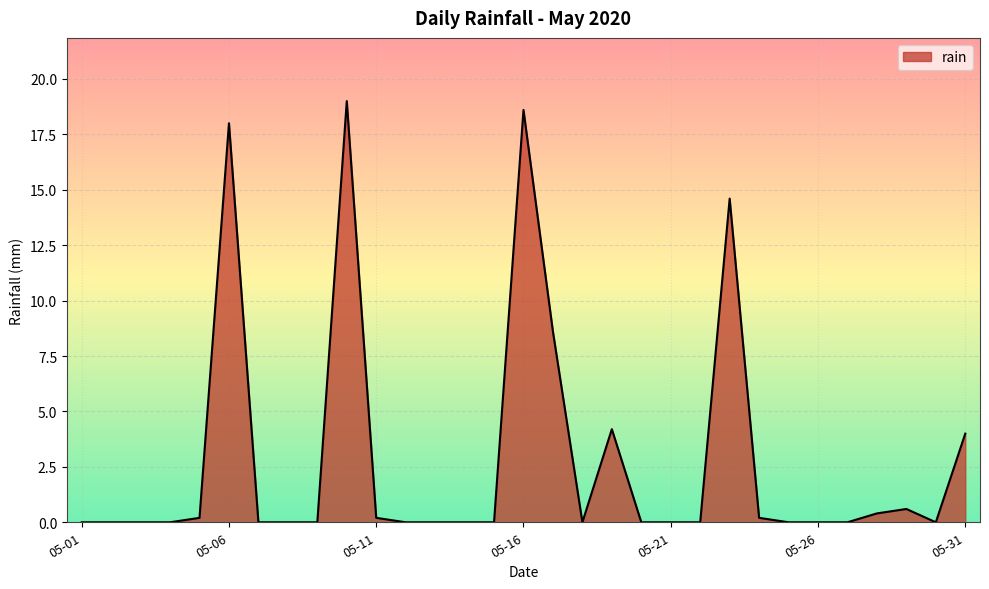

What is the greatest value displayed?

19.0